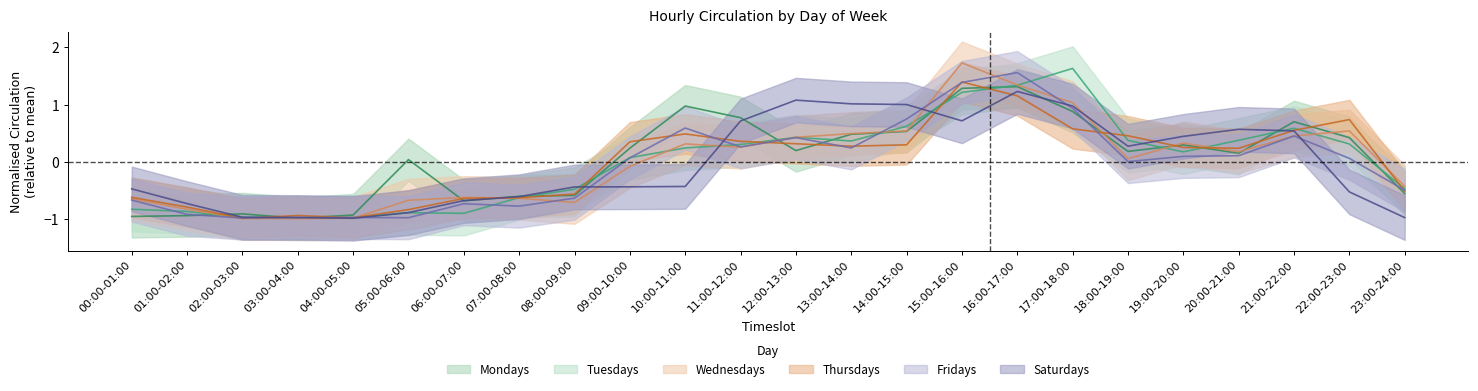

At which label does Tuesdays reach its minimum?

03:00-04:00